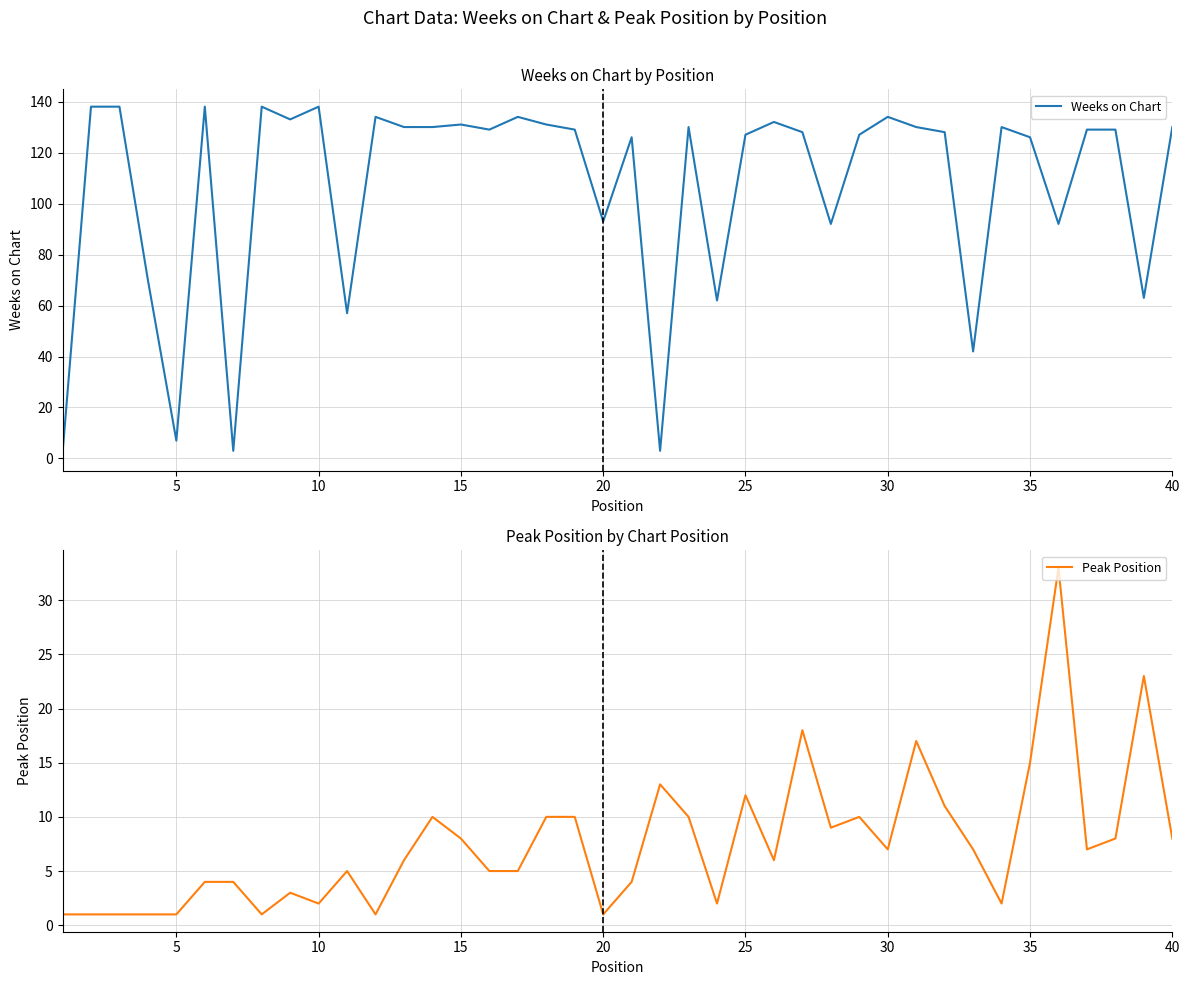

After their last crossing, which series has the higher values: Peak Position or Weeks on Chart?

Weeks on Chart